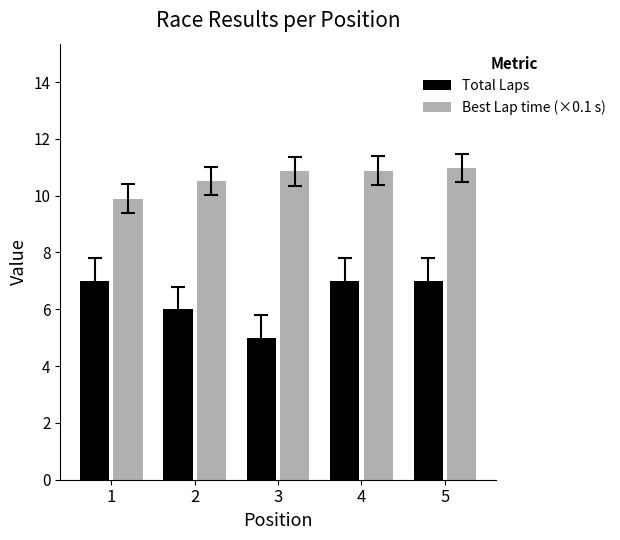

What are all the series names shown in the legend?

Total Laps, Best Lap time (×0.1 s)